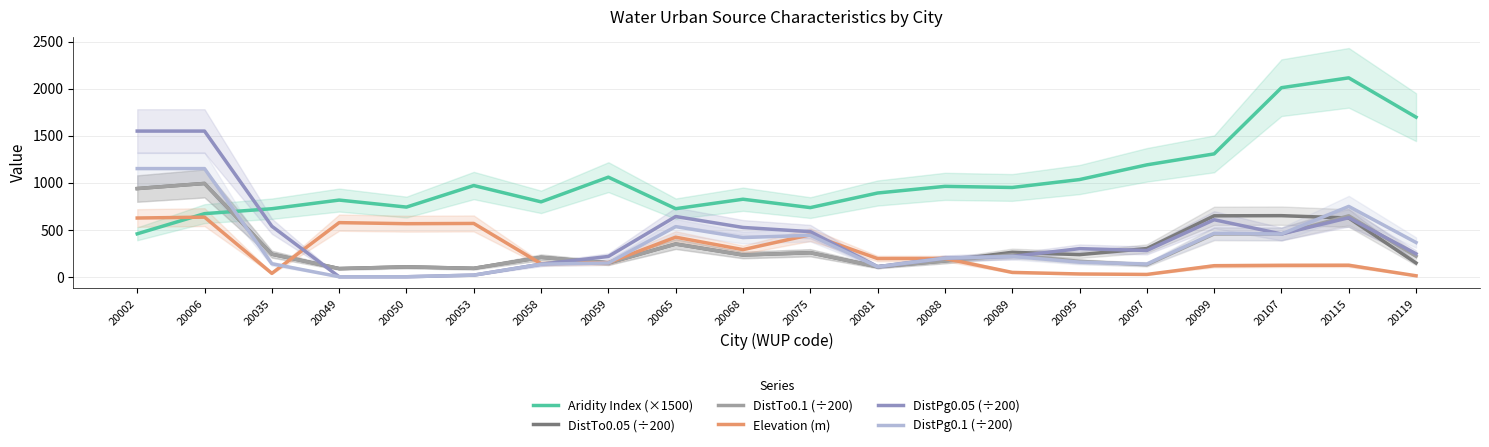

What is the sum of the DistTo0.1 (÷200) values at 20058 and 20068?

437.3